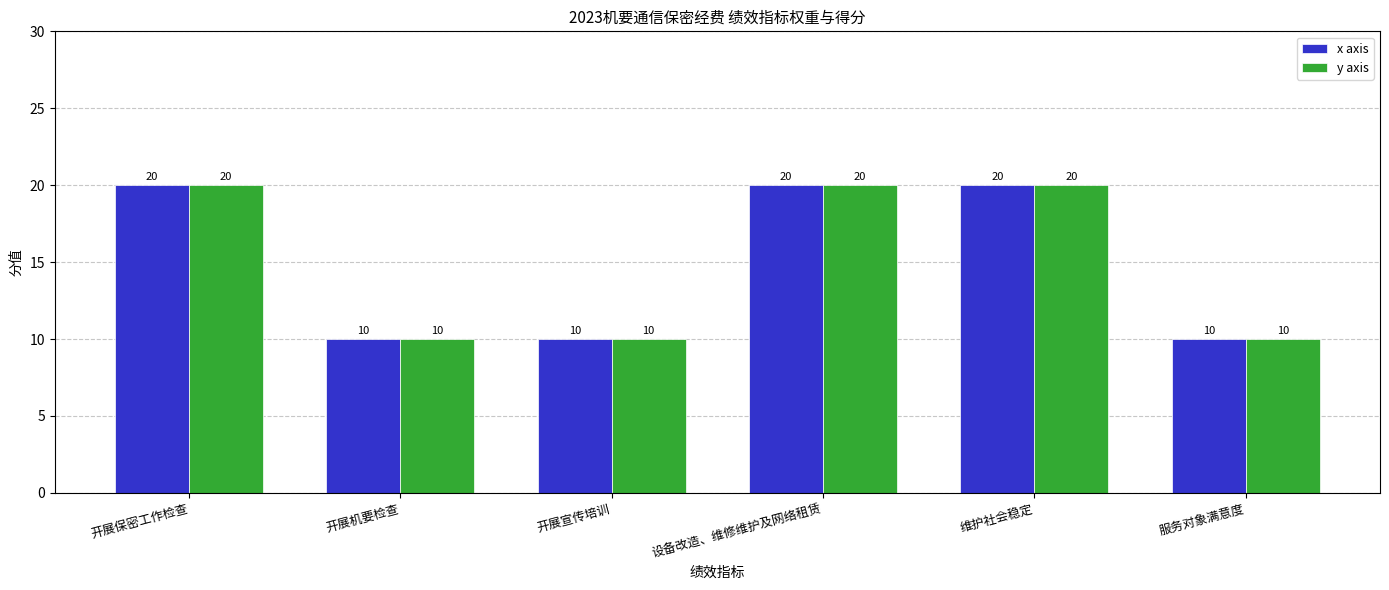

Count the number of categories in the chart.

6